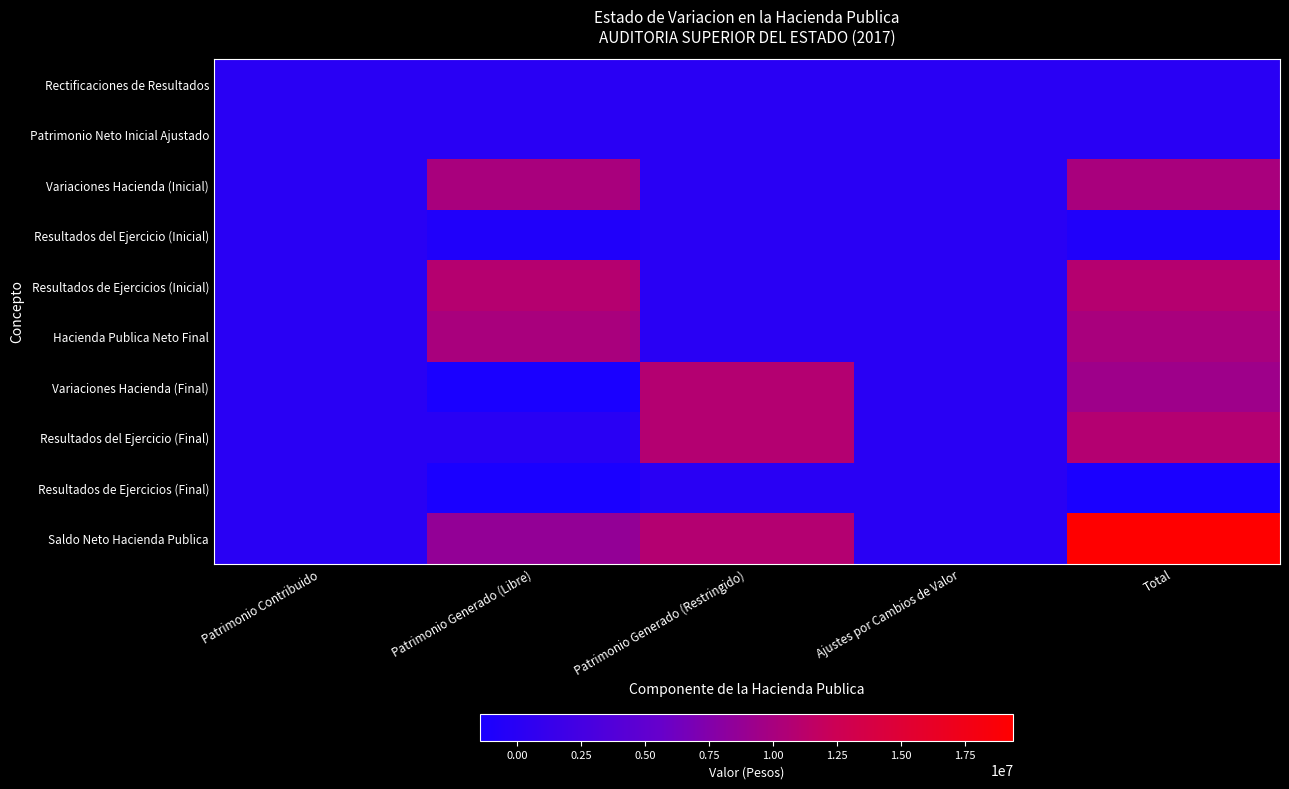

Reading left to right, extract all data points from this chart.

Rectificaciones de Resultados: Patrimonio Contribuido=0.0	Patrimonio Generado (Libre)=0.0	Patrimonio Generado (Restringido)=0.0	Ajustes por Cambios de Valor=0.0	Total=0.0
Patrimonio Neto Inicial Ajustado: Patrimonio Contribuido=0.0	Patrimonio Generado (Libre)=0.0	Patrimonio Generado (Restringido)=0.0	Ajustes por Cambios de Valor=0.0	Total=0.0
Variaciones Hacienda (Inicial): Patrimonio Contribuido=0.0	Patrimonio Generado (Libre)=10051003.1	Patrimonio Generado (Restringido)=0.0	Ajustes por Cambios de Valor=0.0	Total=10051003.1
Resultados del Ejercicio (Inicial): Patrimonio Contribuido=0.0	Patrimonio Generado (Libre)=-805985.8	Patrimonio Generado (Restringido)=0.0	Ajustes por Cambios de Valor=0.0	Total=-805985.8
Resultados de Ejercicios (Inicial): Patrimonio Contribuido=0.0	Patrimonio Generado (Libre)=10856988.9	Patrimonio Generado (Restringido)=0.0	Ajustes por Cambios de Valor=0.0	Total=10856988.9
Hacienda Publica Neto Final: Patrimonio Contribuido=0.0	Patrimonio Generado (Libre)=10051003.1	Patrimonio Generado (Restringido)=0.0	Ajustes por Cambios de Valor=0.0	Total=10051003.1
Variaciones Hacienda (Final): Patrimonio Contribuido=0.0	Patrimonio Generado (Libre)=-1447463.1	Patrimonio Generado (Restringido)=10800618.0	Ajustes por Cambios de Valor=0.0	Total=9353154.9
Resultados del Ejercicio (Final): Patrimonio Contribuido=0.0	Patrimonio Generado (Libre)=0.0	Patrimonio Generado (Restringido)=10800618.0	Ajustes por Cambios de Valor=0.0	Total=10800618.0
Resultados de Ejercicios (Final): Patrimonio Contribuido=0.0	Patrimonio Generado (Libre)=-1447463.1	Patrimonio Generado (Restringido)=0.0	Ajustes por Cambios de Valor=0.0	Total=-1447463.1
Saldo Neto Hacienda Publica: Patrimonio Contribuido=0.0	Patrimonio Generado (Libre)=8603540.0	Patrimonio Generado (Restringido)=10800618.0	Ajustes por Cambios de Valor=0.0	Total=19404158.0